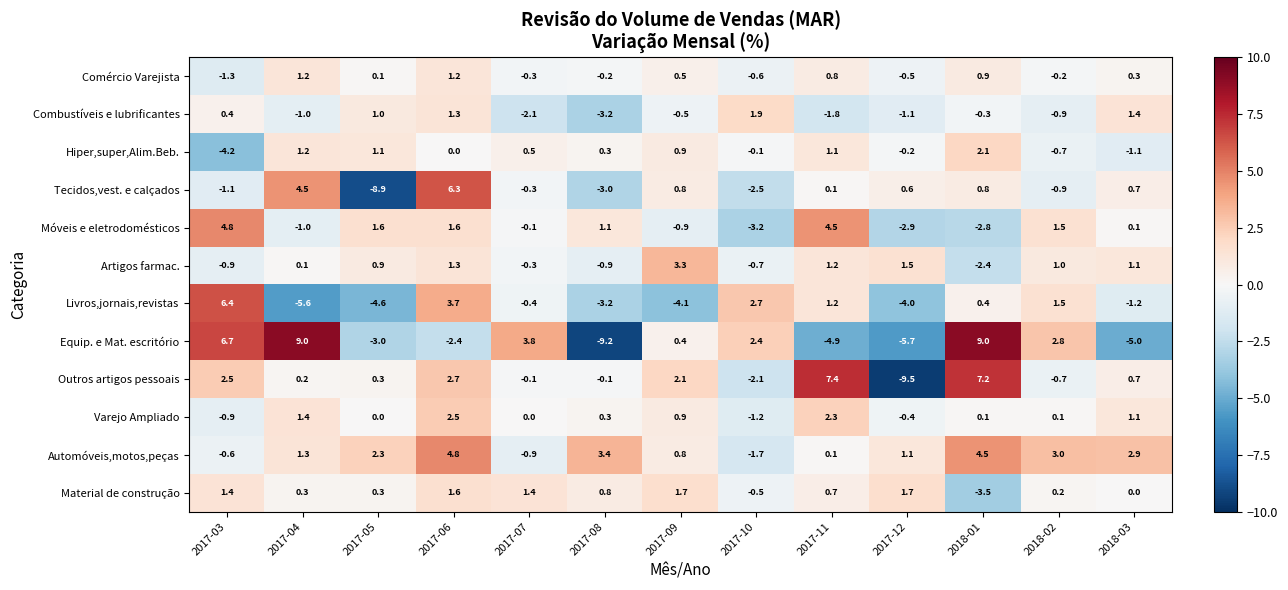

What is the sum of the Outros artigos pessoais values at 2017-12 and 2018-03?

-8.8